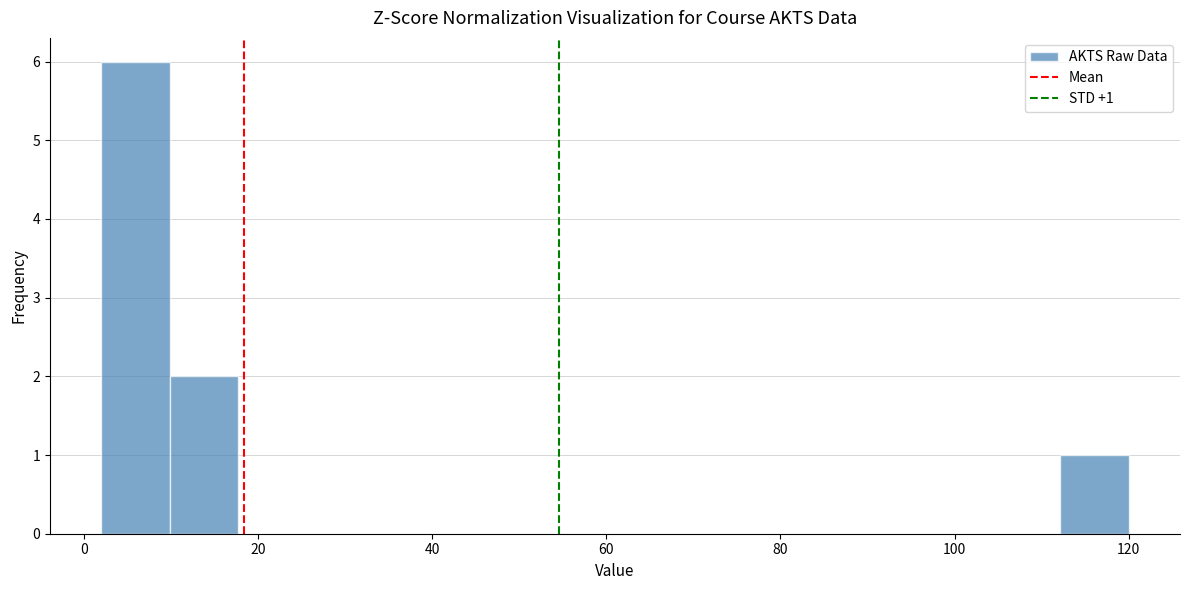

Read against the x-axis, roughly where is the centre of the tallest bar?

6